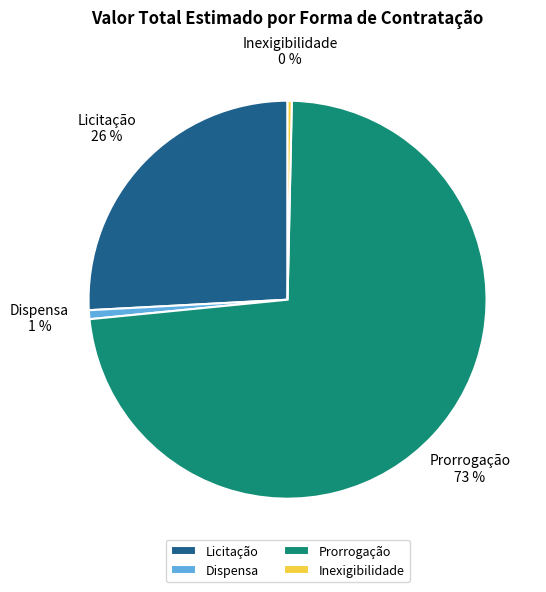

To the nearest percent, what is the combined percentage of Dispensa and Prorrogação?

74%